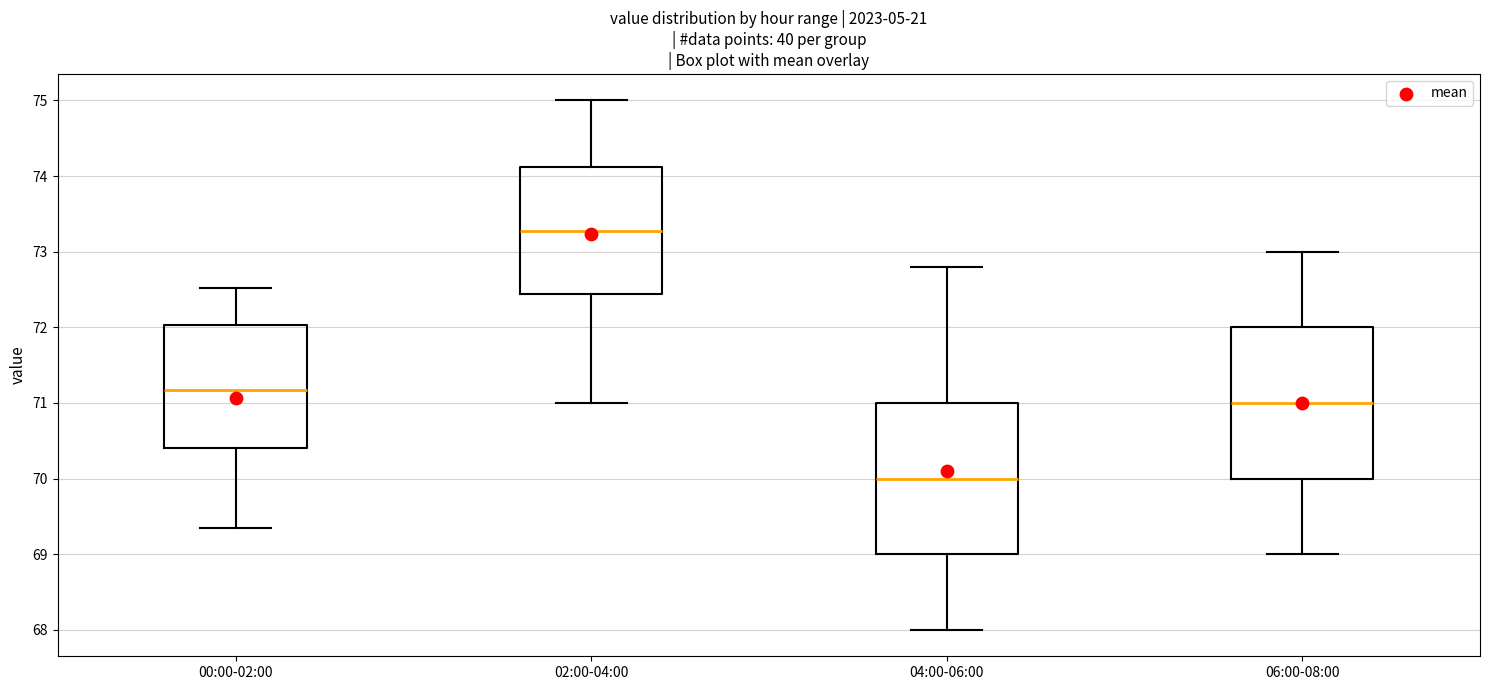

Reading left to right, transcribe this box plot: for each box, give where its median line is, the range the box spans, and where its two whiskers end, as read against the y-axis. The values are not printed on the chart, so give them approximately, as read against the axis.

00:00-02:00: median 71.2, box 70.4 to 72.0, whiskers 69.3 to 72.5
02:00-04:00: median 73.3, box 72.4 to 74.1, whiskers 71.0 to 75.0
04:00-06:00: median 70.0, box 69.0 to 71.0, whiskers 68.0 to 72.8
06:00-08:00: median 71.0, box 70.0 to 72.0, whiskers 69.0 to 73.0